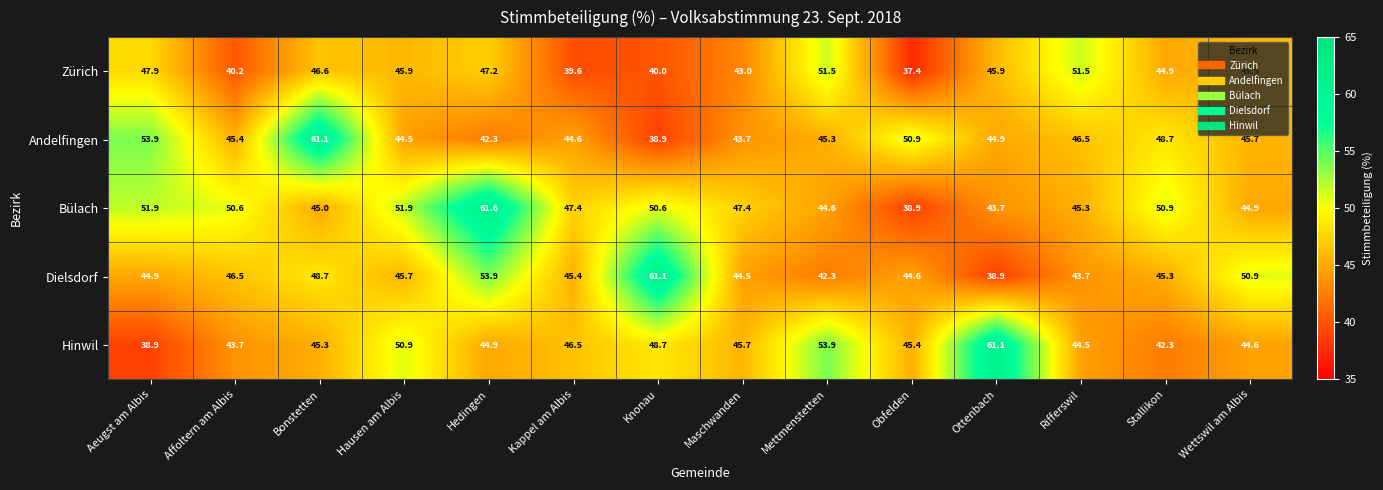

At Hausen am Albis, list the series in order from smallest to largest.

Andelfingen, Dielsdorf, Zürich, Hinwil, Bülach